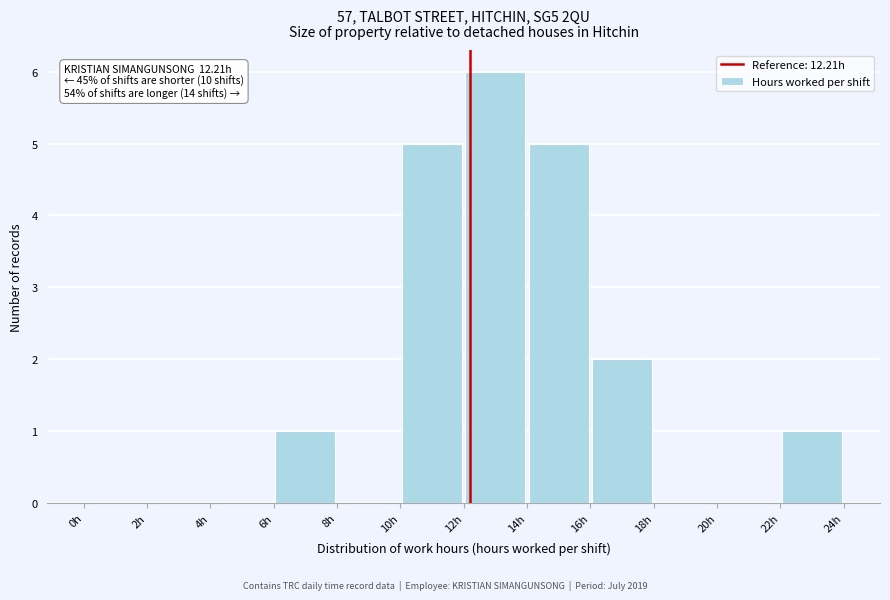

Which range on the x-axis has the tallest bar?

12 to 14